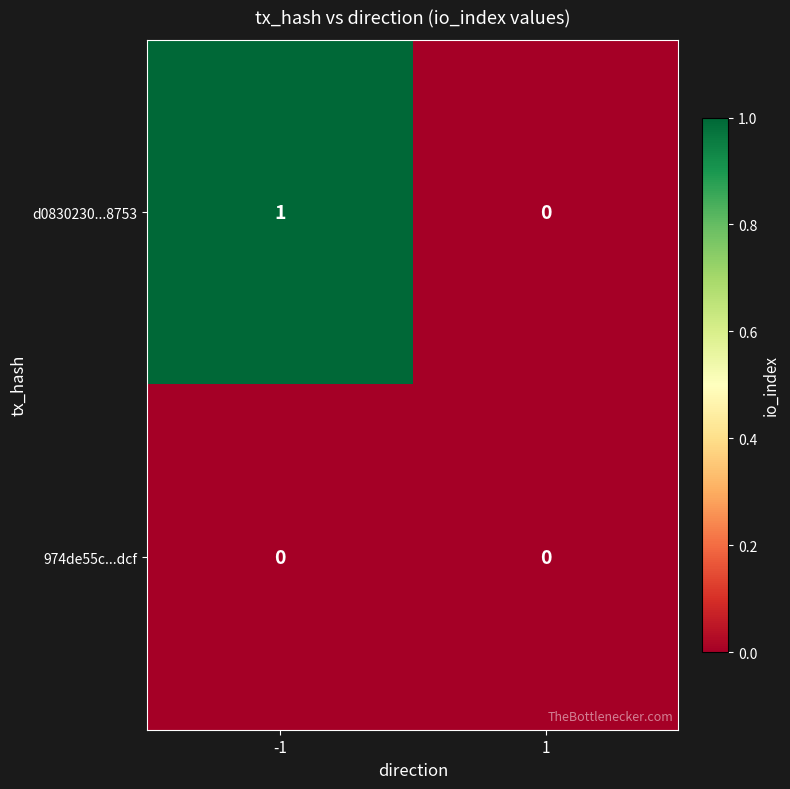

True or false: 974de55c...dcf has a value of 0 at -1.

True